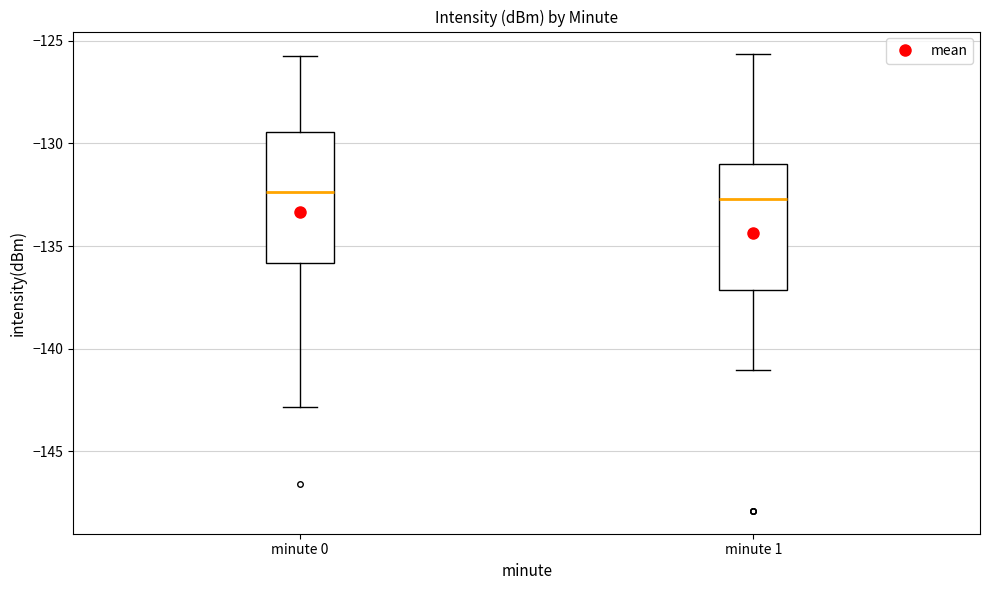

Reading left to right, read every box against the y-axis: the position of its median line, the range the box covers, and the ends of its whiskers. The values are not printed on the chart, so give them approximately, as read against the axis.

minute 0: median -132.5, box -136.0 to -129.5, whiskers -143.0 to -125.5
minute 1: median -132.5, box -137.0 to -131.0, whiskers -141.0 to -125.5